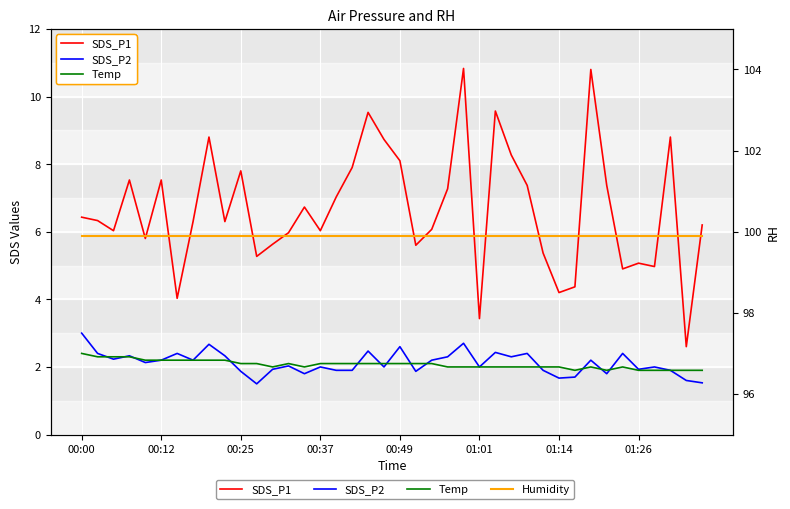

The value of Humidity at 12 is 141.1. True or false?

False